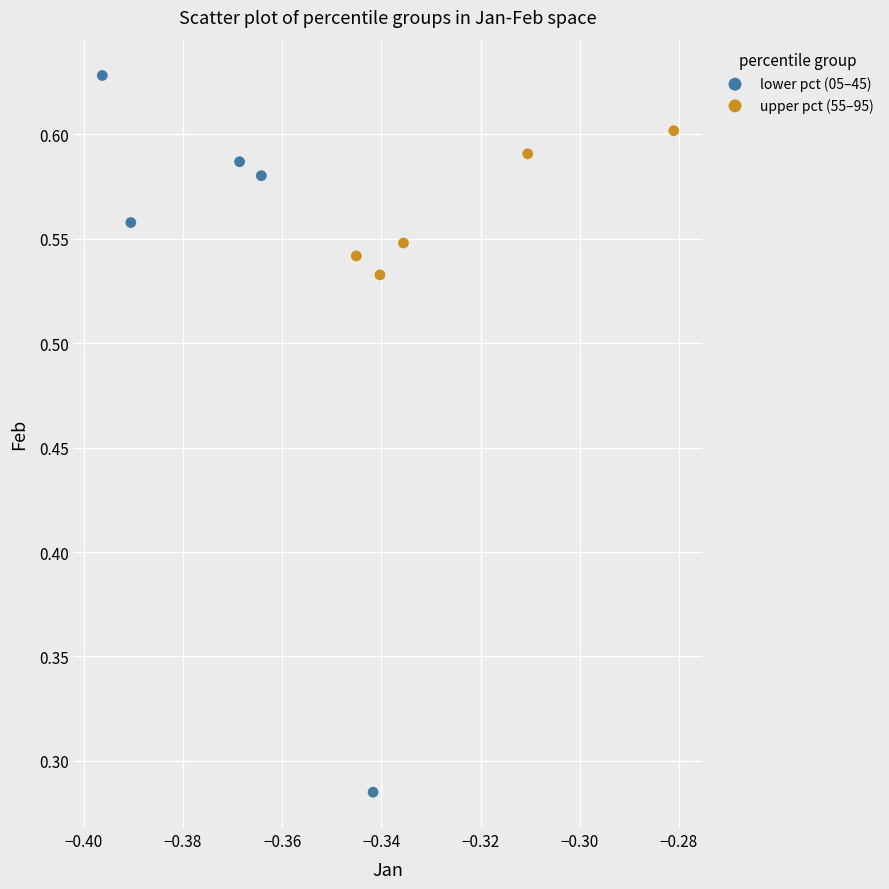

Which series reaches the maximum Y coordinate?

lower pct (05–45)